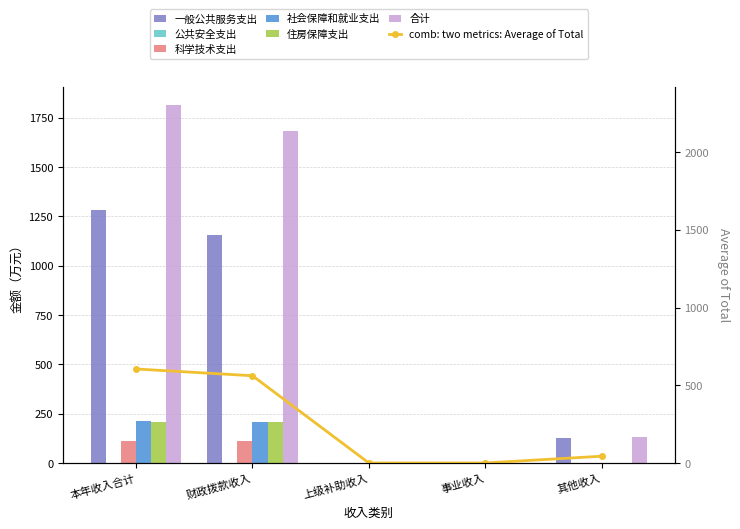

What is the label of the 3rd bar from the right?

上级补助收入